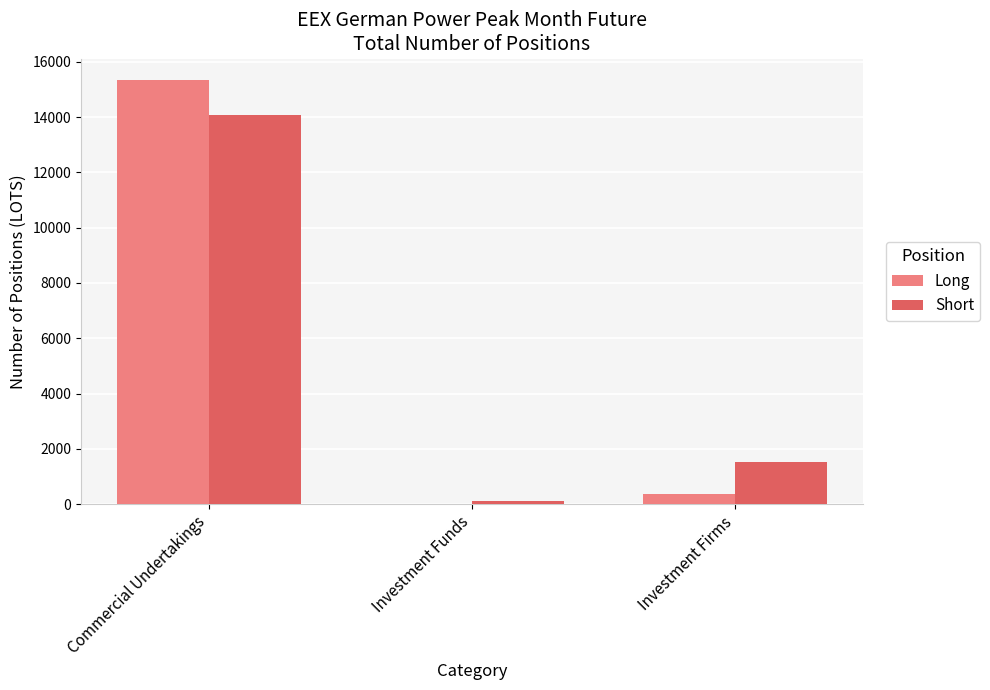

At which label is Long closest to 7677?

Investment Firms